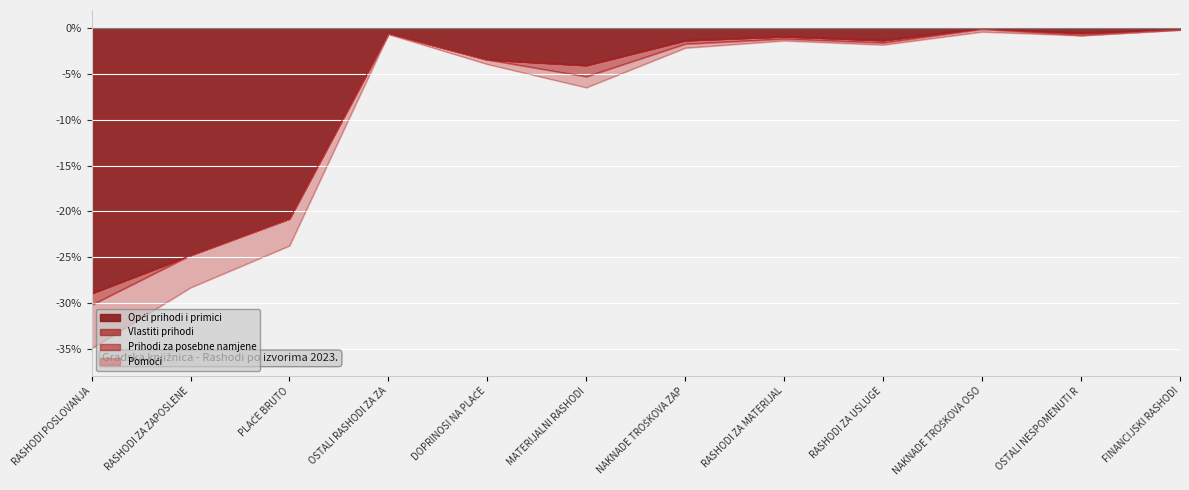

Where is the first local minimum for Opći prihodi i primici?

MATERIJALNI RASHODI